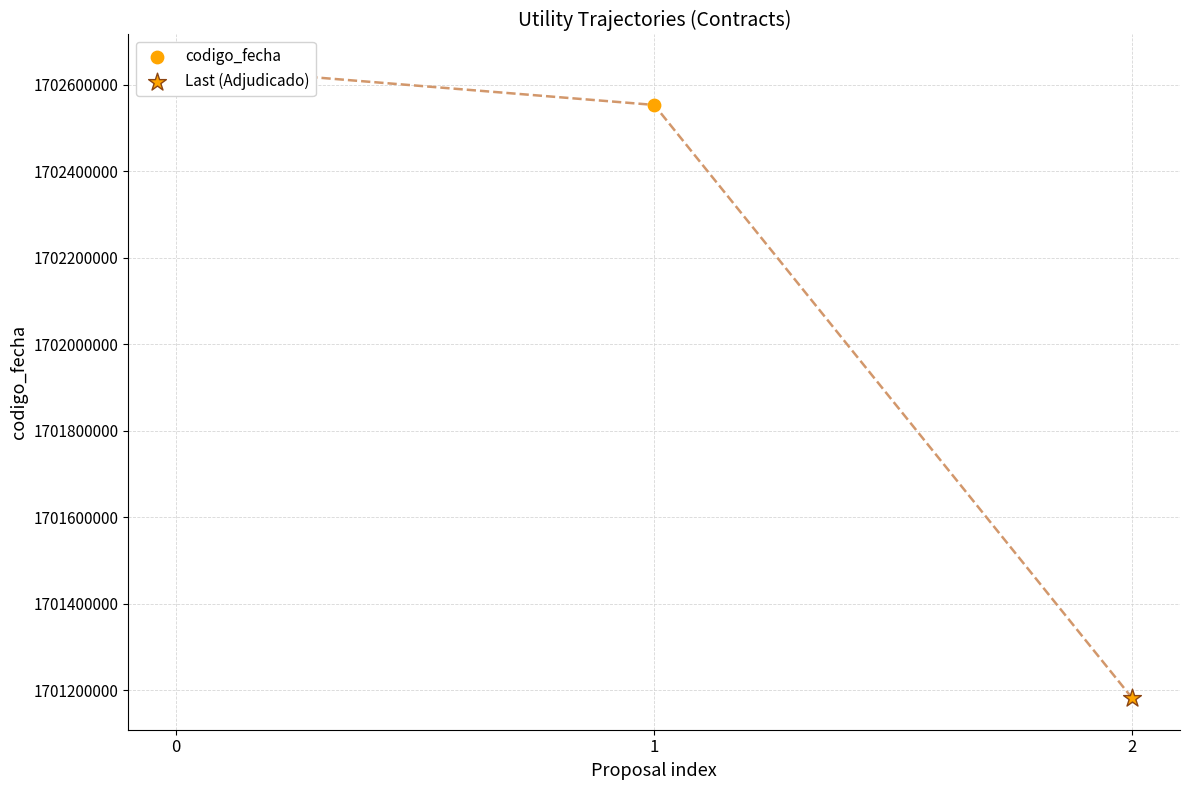

What is the change in value from 0 to 1?

-89844